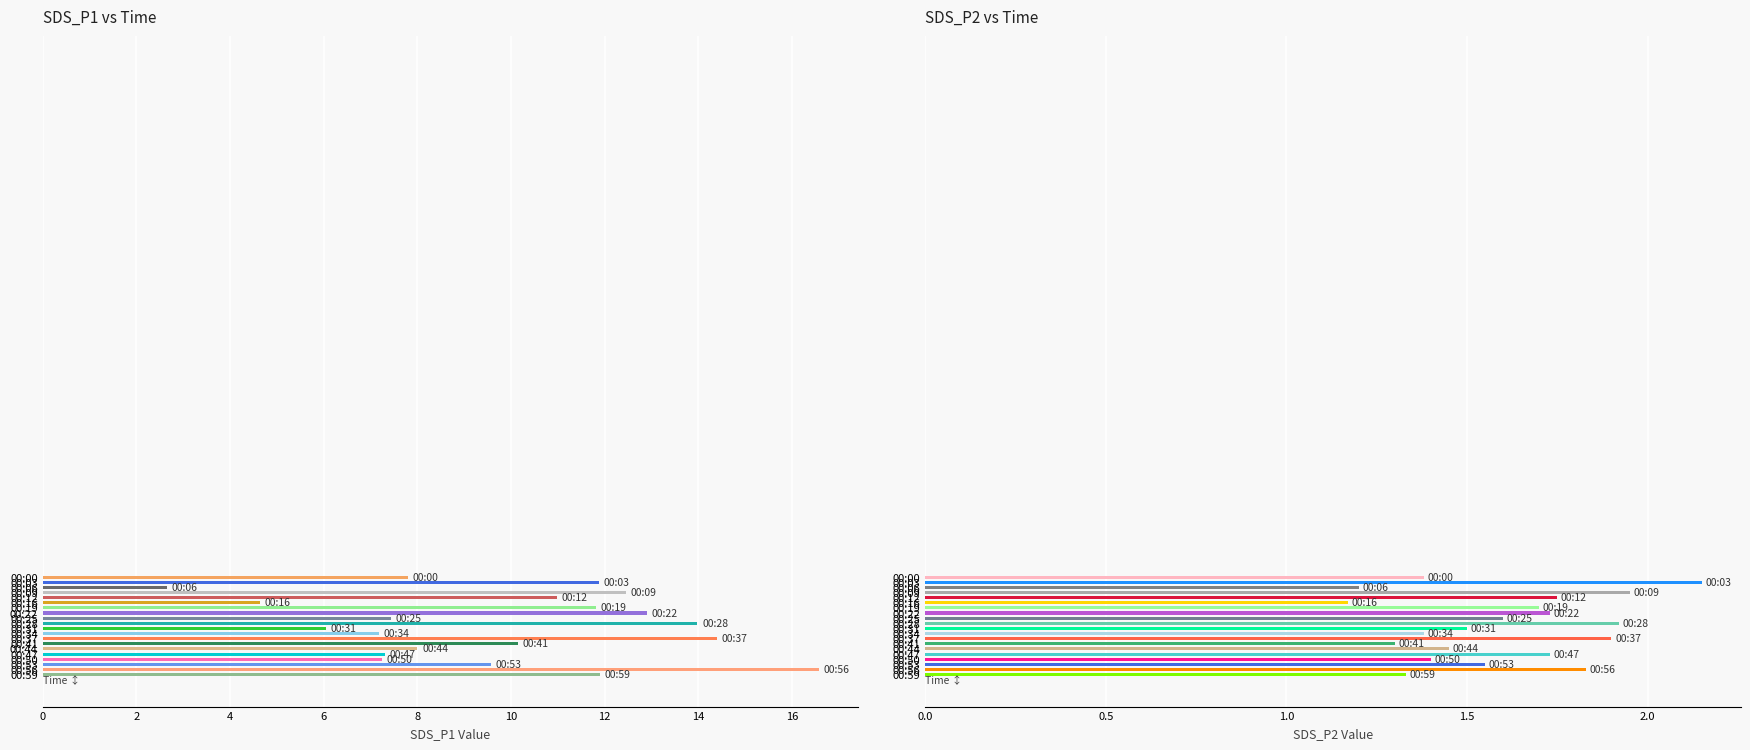

Which series has the largest total across all categories?

Avg SDS_P1